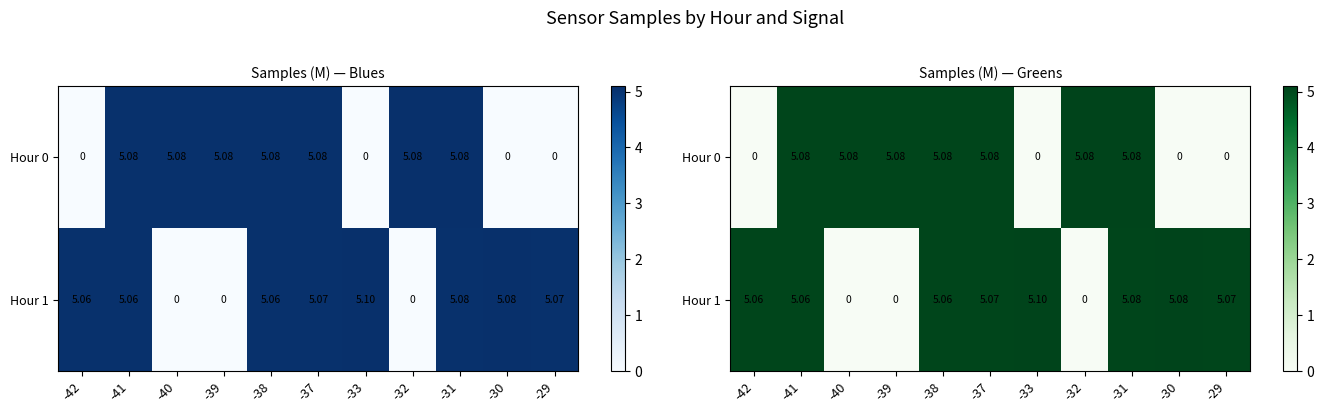

What is the spread (max minus min) of values at -33?

5.1